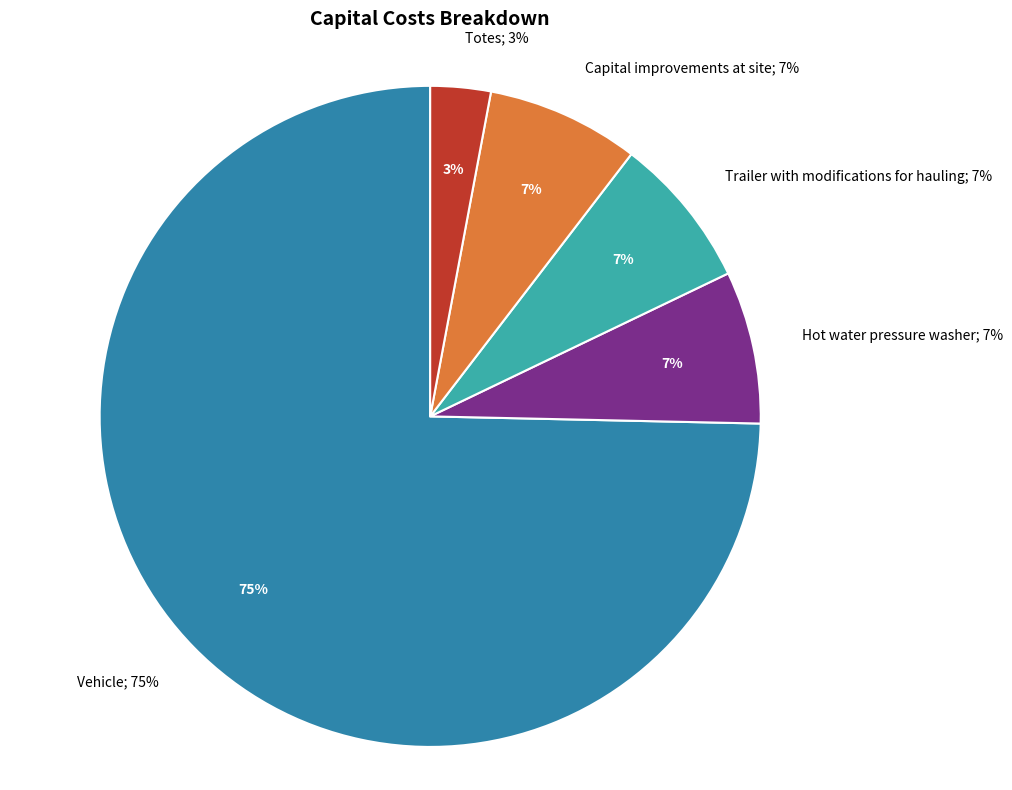

To the nearest percent, what percentage of the pie is Vehicle?

75%